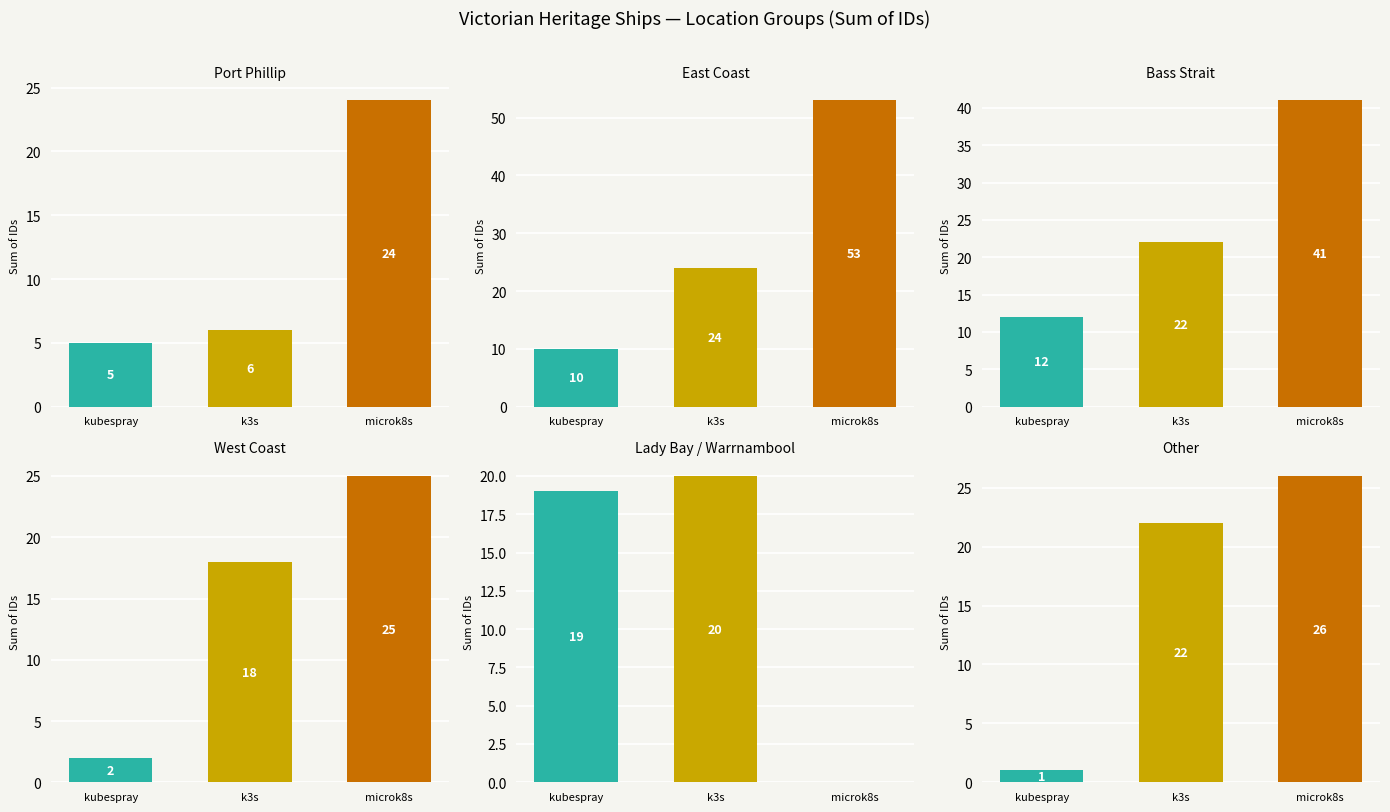

What is the label of the 2nd bar from the right?

k3s